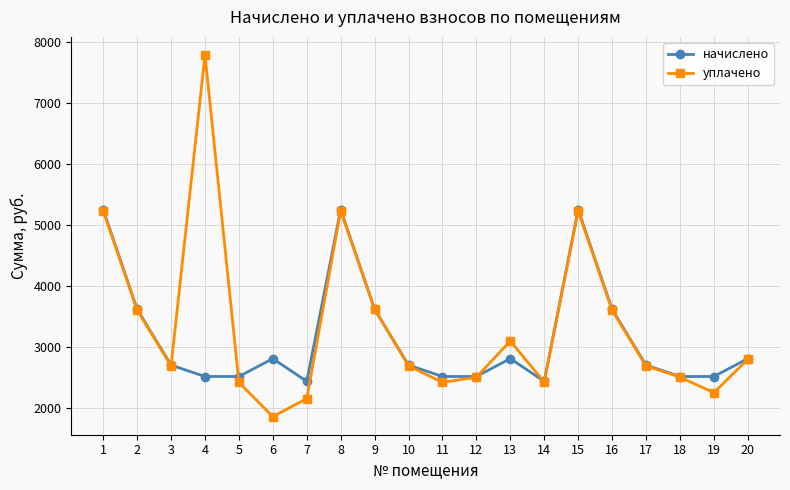

Which series has the widest spread of values?

уплачено